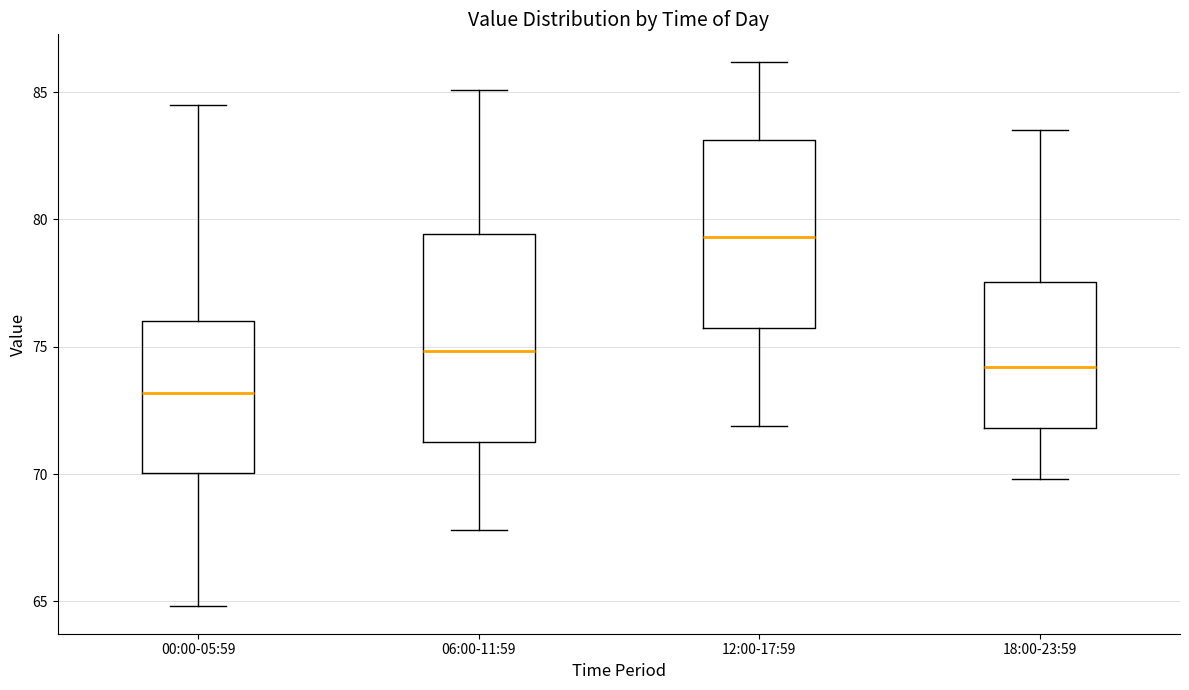

Reading left to right, read every box against the y-axis: the position of its median line, the range the box covers, and the ends of its whiskers. The values are not printed on the chart, so give them approximately, as read against the axis.

00:00-05:59: median 73.0, box 70.0 to 76.0, whiskers 65.0 to 84.5
06:00-11:59: median 75.0, box 71.5 to 79.5, whiskers 68.0 to 85.0
12:00-17:59: median 79.5, box 75.5 to 83.0, whiskers 72.0 to 86.0
18:00-23:59: median 74.0, box 72.0 to 77.5, whiskers 70.0 to 83.5